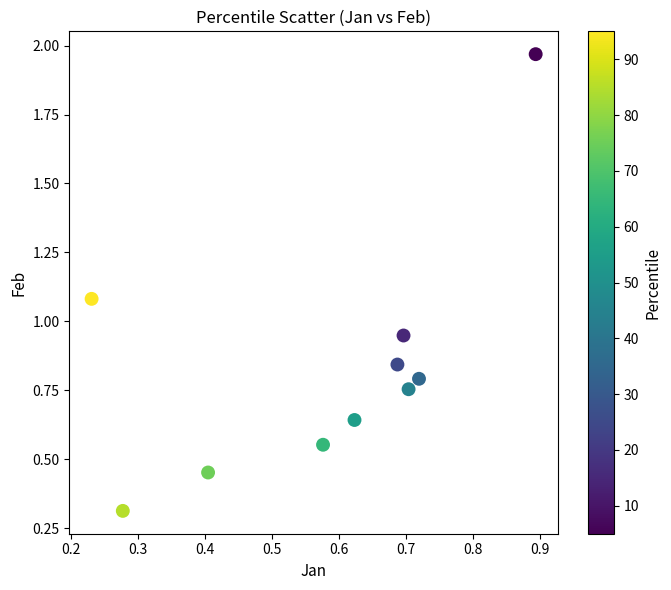

What is the range of X values (max minus min)?

0.7